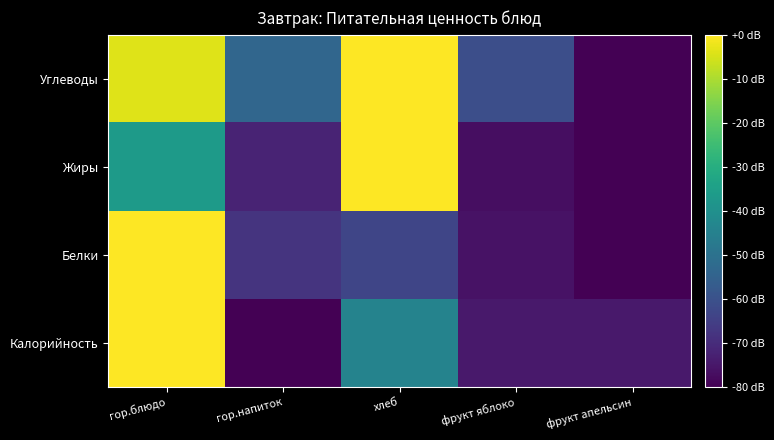

Which has a higher value, гор.блюдо or фрукт апельсин?

гор.блюдо